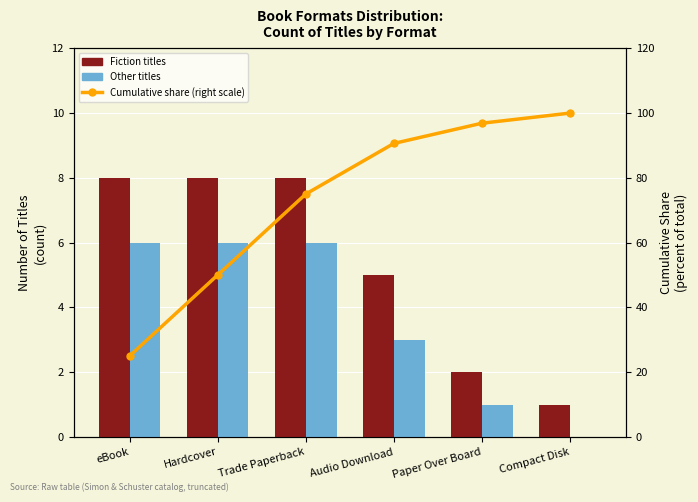

List the labels in order of Other titles value, largest first.

eBook, Hardcover, Trade Paperback, Audio Download, Paper Over Board, Compact Disk